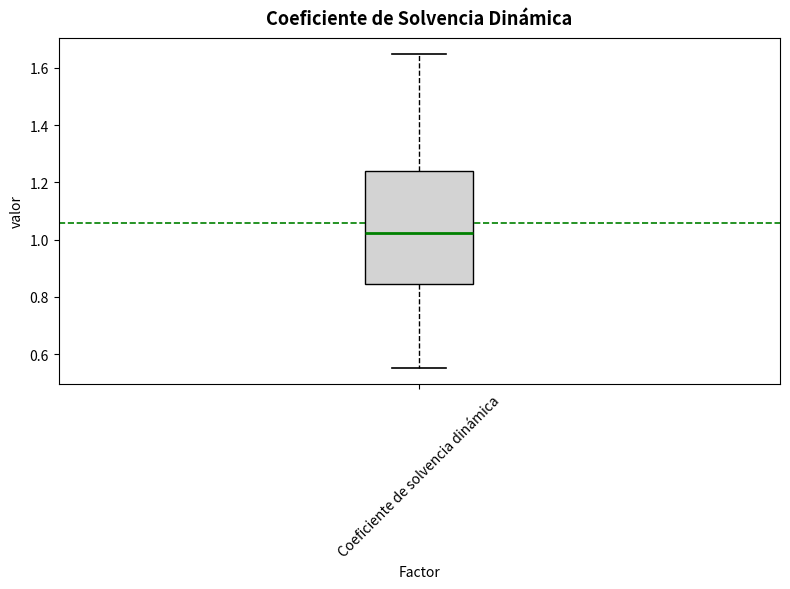

Where is the upper edge of the box for Coeficiente de solvencia dinámica on the y-axis? The values are not printed on the chart, so give them approximately, as read against the axis.

1.24